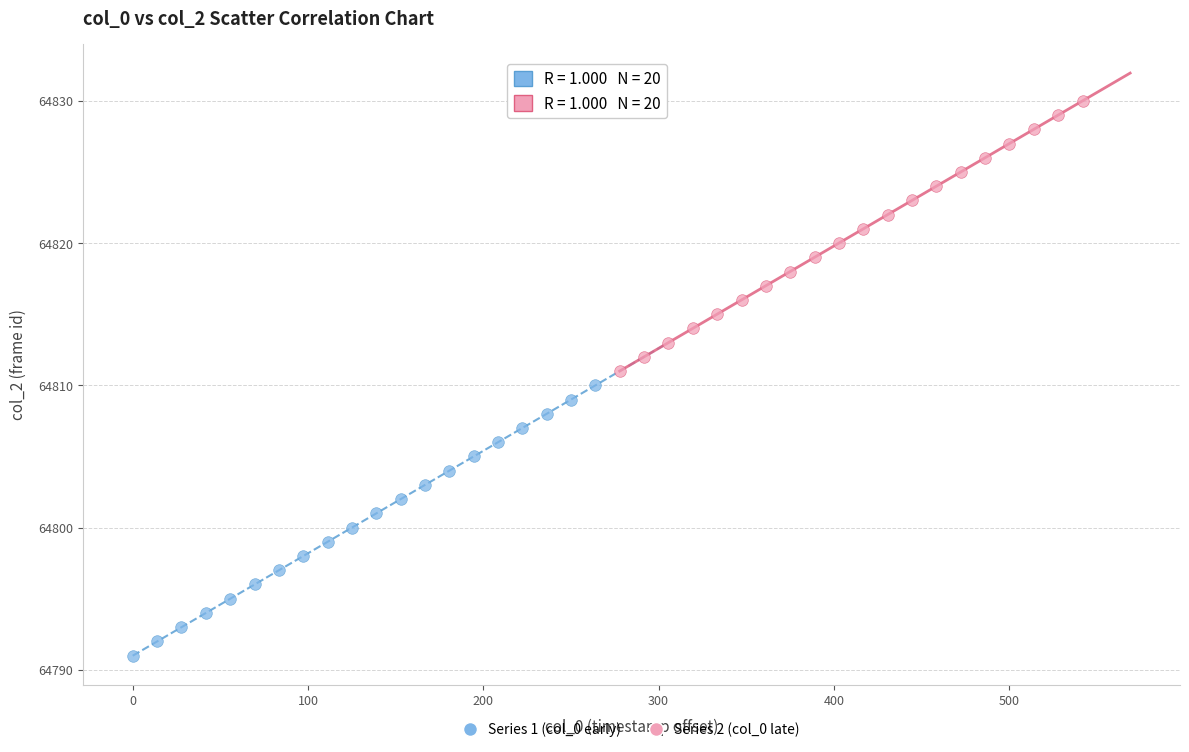

Which series reaches the minimum Y coordinate?

Series 1 (col_0 early)